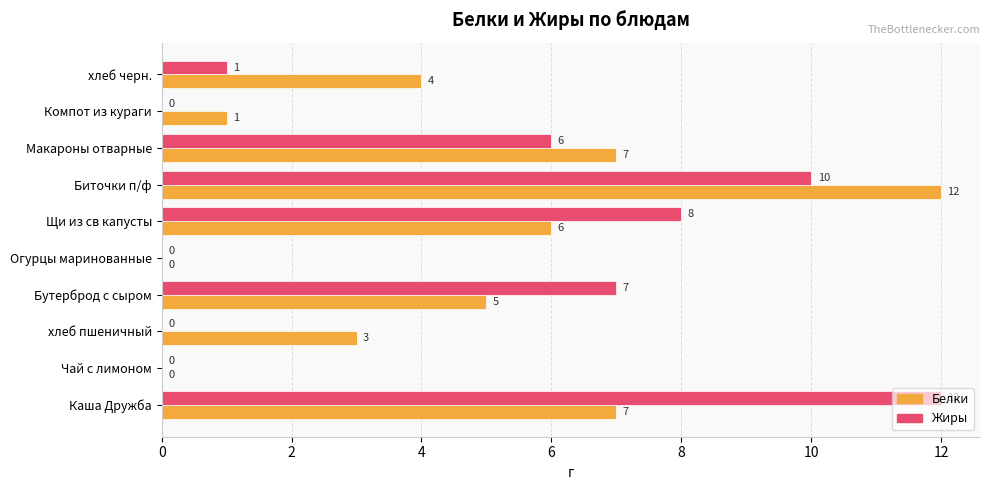

What is the sum of the Жиры values at хлеб черн. and Каша Дружба?

13